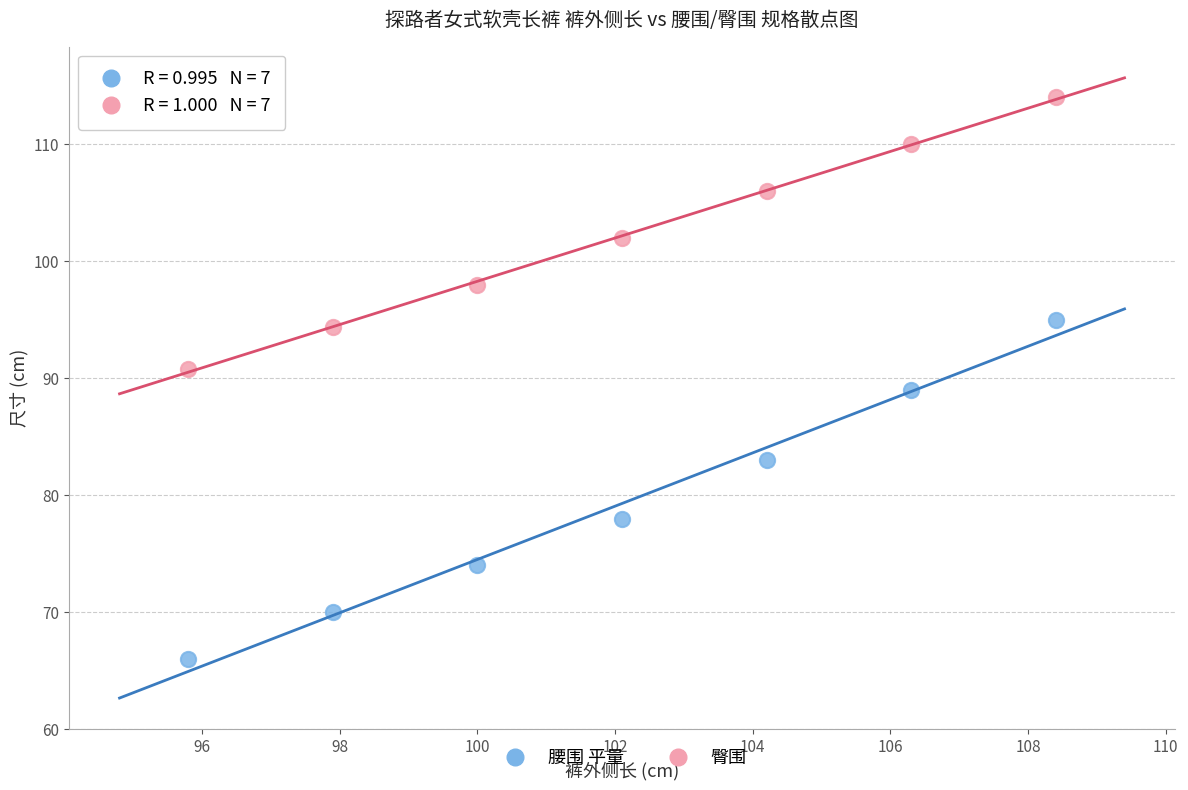

Across all data points, what is the range of Y values (max minus min)?

48.0